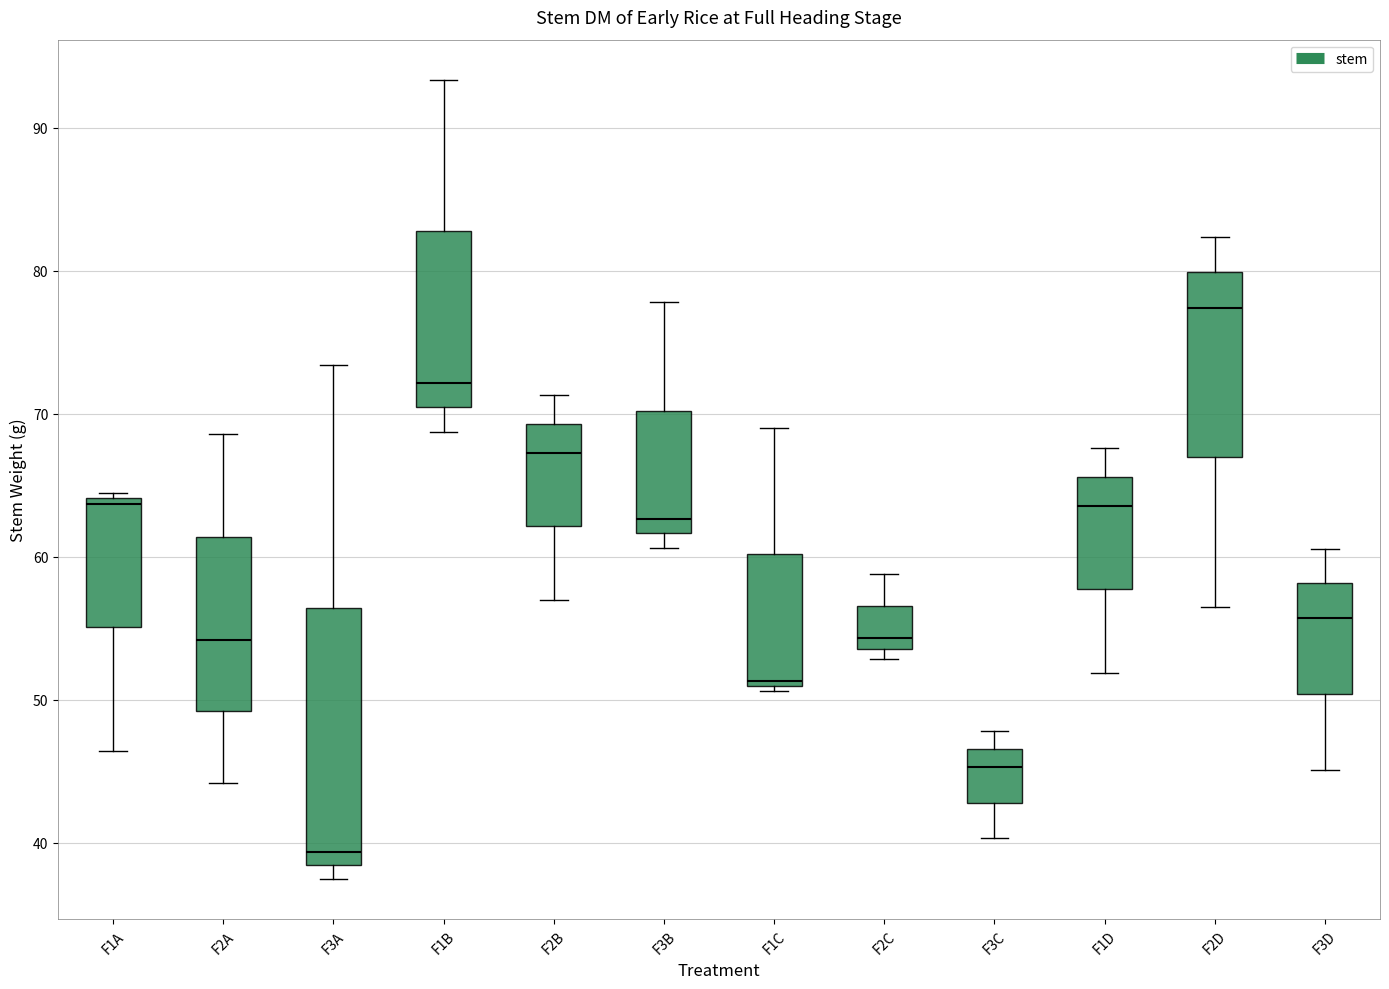

Comparing the boxes themselves (not the whiskers), which one is the tallest?

F3A